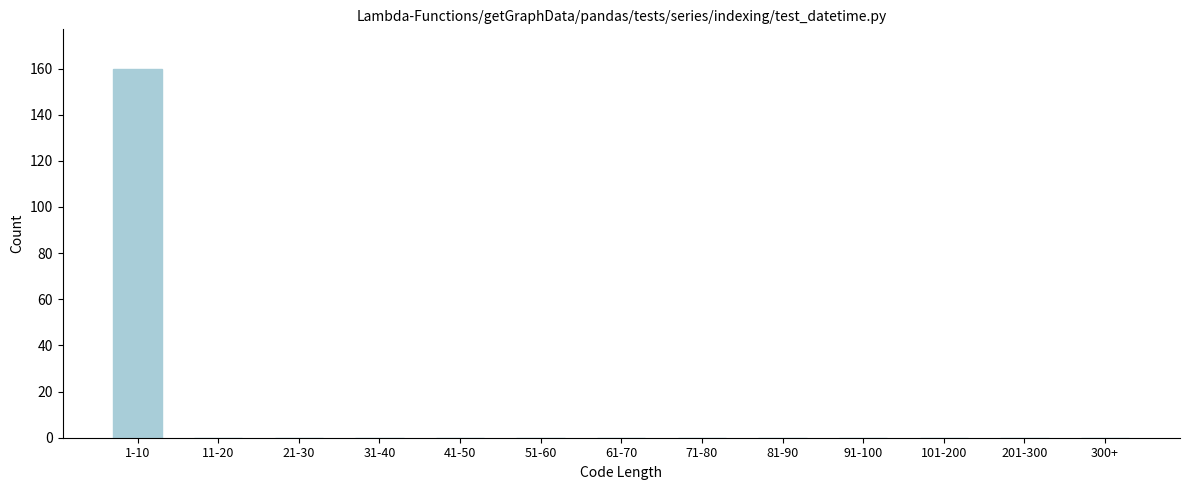

Reading left to right, list all the values displayed in this chart.

1-10=160	11-20=0	21-30=0	31-40=0	41-50=0	51-60=0	61-70=0	71-80=0	81-90=0	91-100=0	101-200=0	201-300=0	300+=0